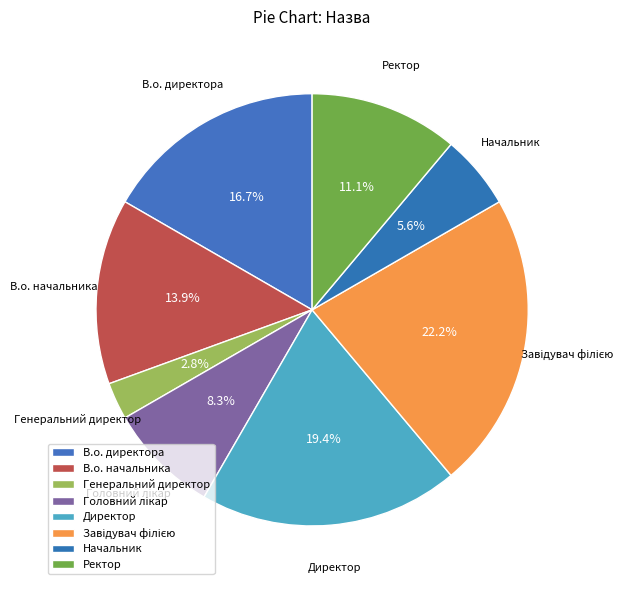

How many segments does this pie chart have?

8